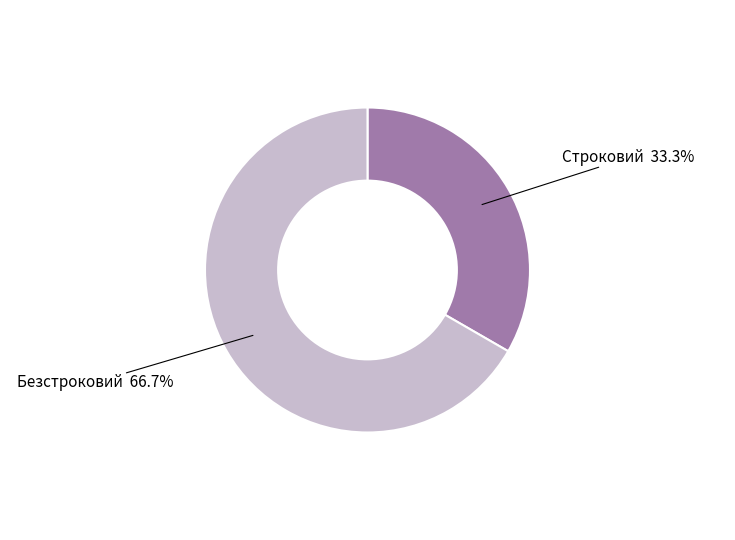

To the nearest percent, what portion does Безстроковий represent?

67%